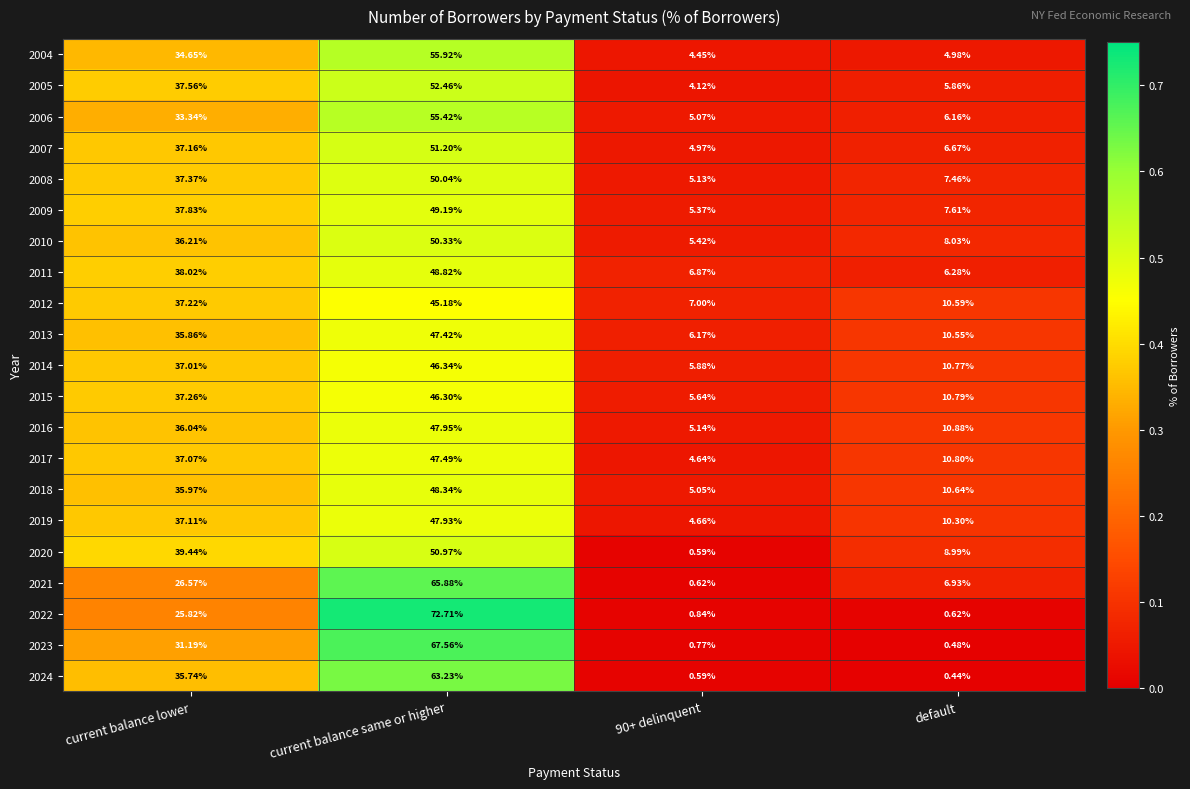

At which label does 2019 first exceed 37?

current balance lower